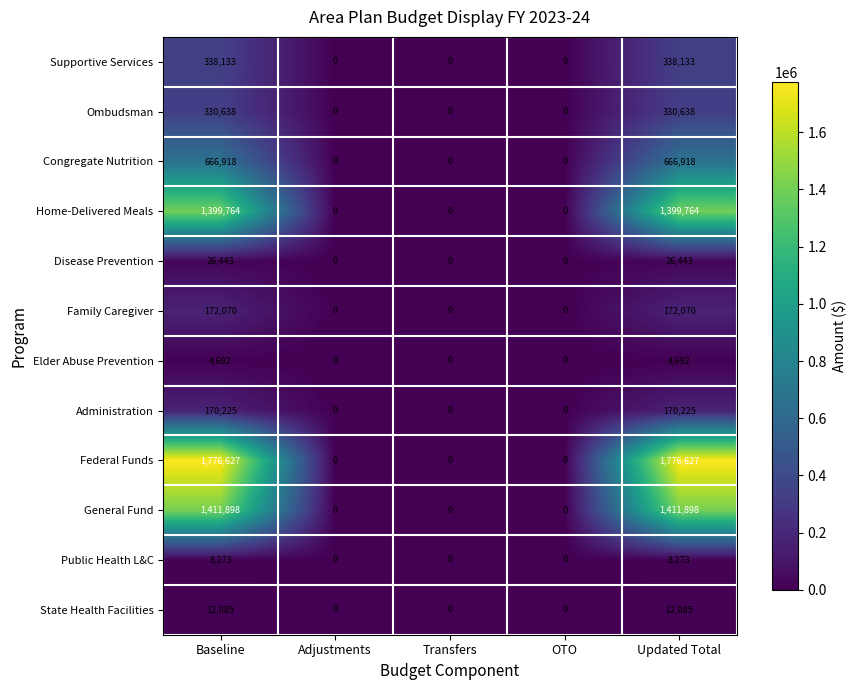

Count the number of categories in the chart.

5